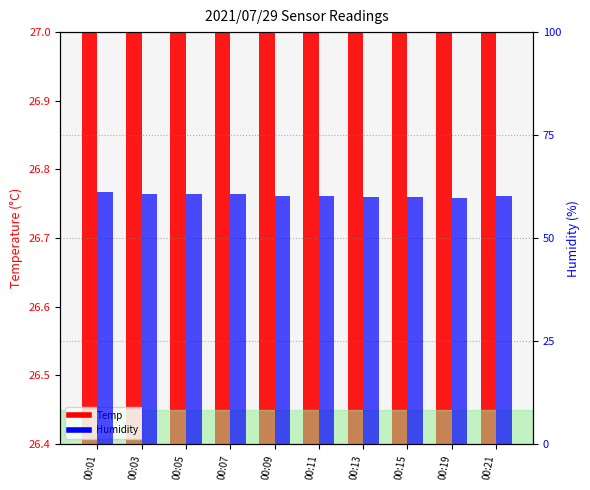

What is the sum of the Temp values at 00:01 and 00:15?

53.3